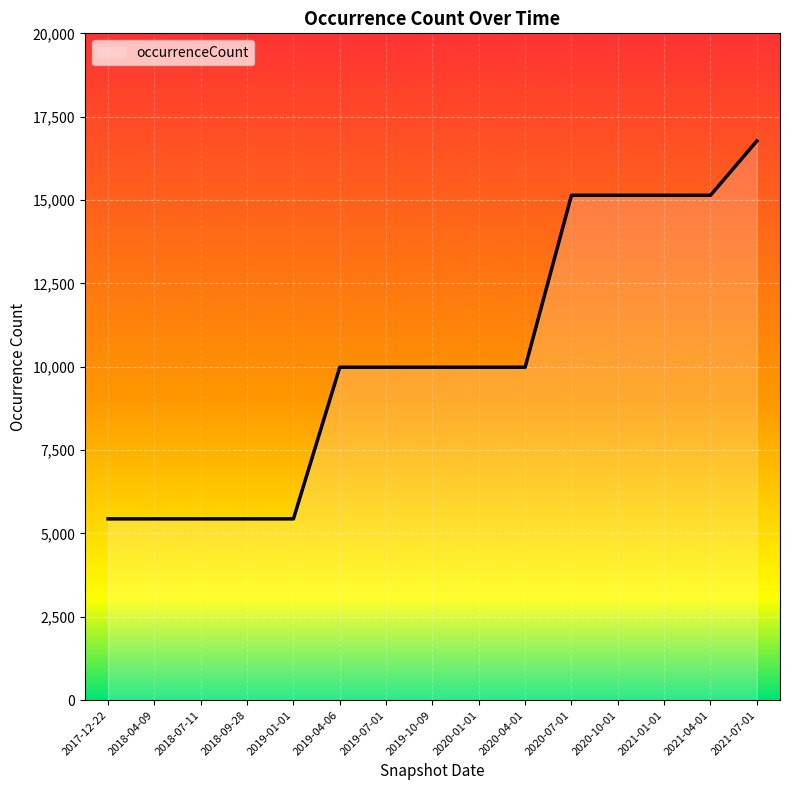

What is the difference between the values at 2018-09-28 and 2021-04-01?

9705